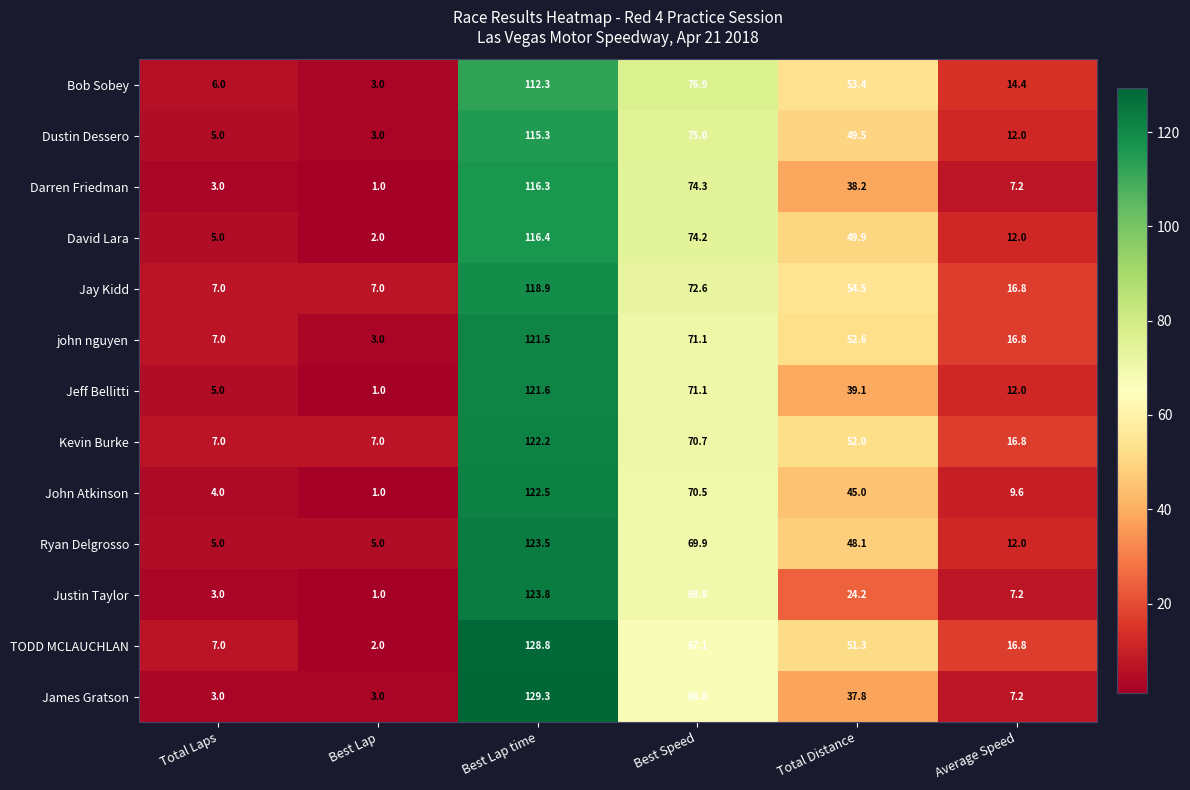

At which category does the chart reach its peak across all series?

Best Lap time